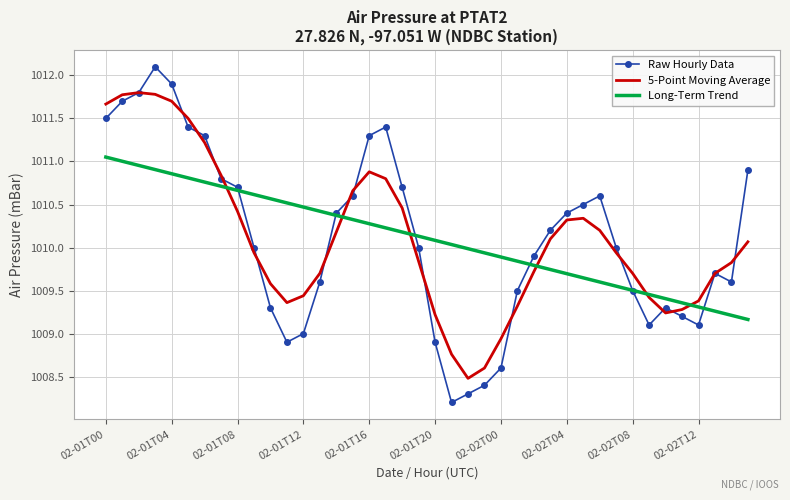

Rank the series by their maximum value, from lowest to highest.

Long-Term Trend, 5-Point Moving Average, Raw Hourly Data